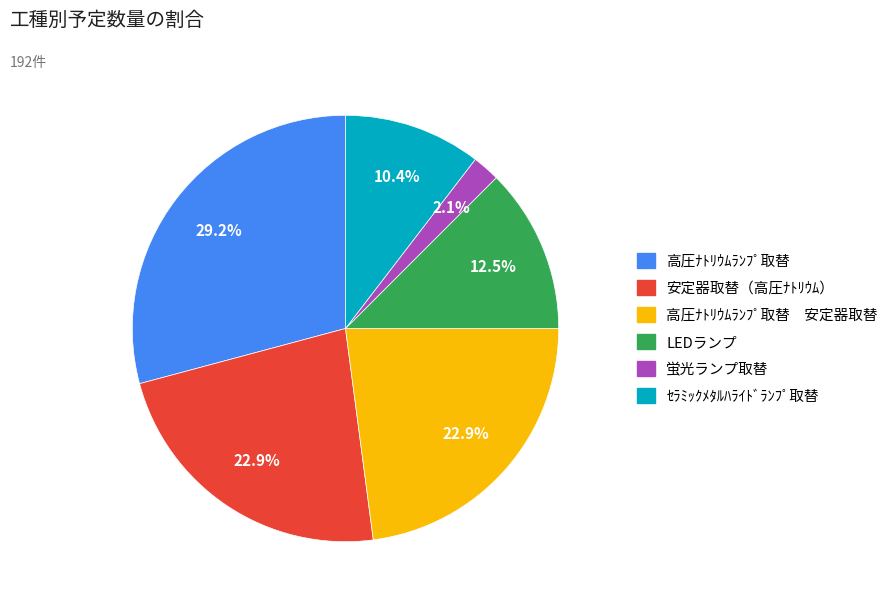

Is there any slice that represents more than half of the pie?

No